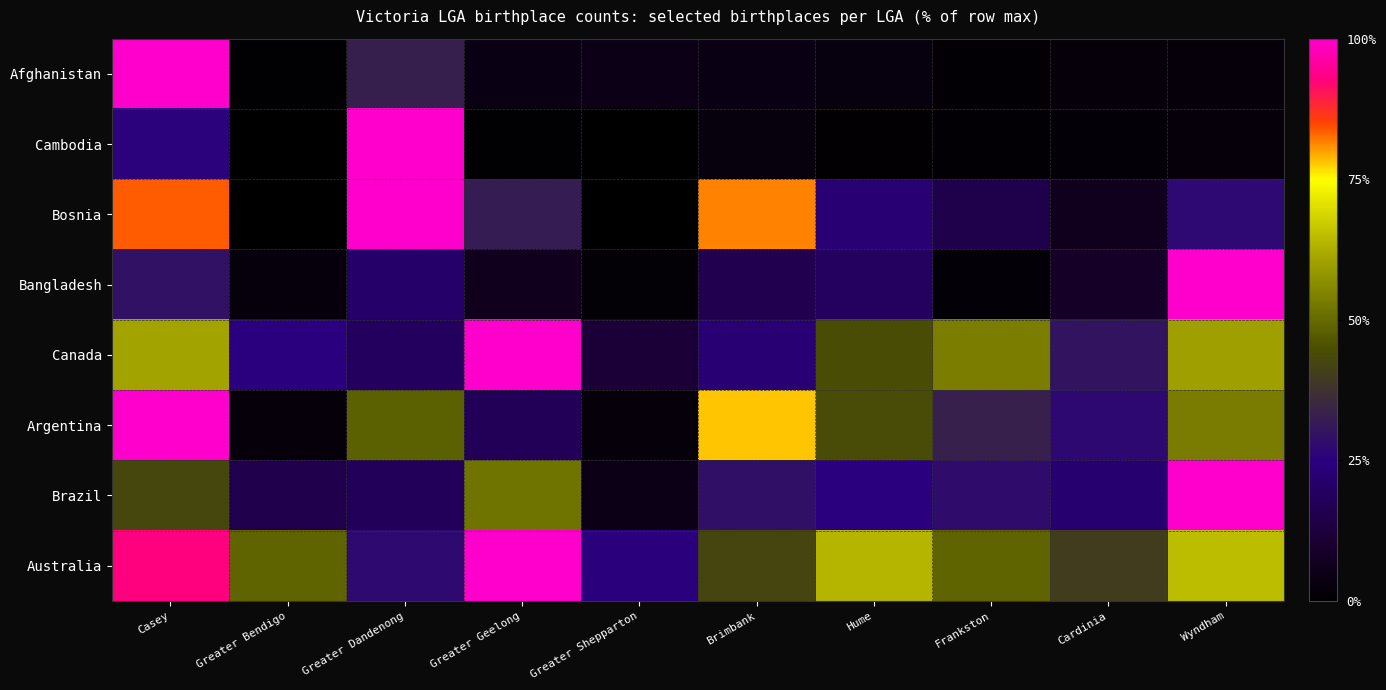

At how many categories does at least one series exceed 22?

10